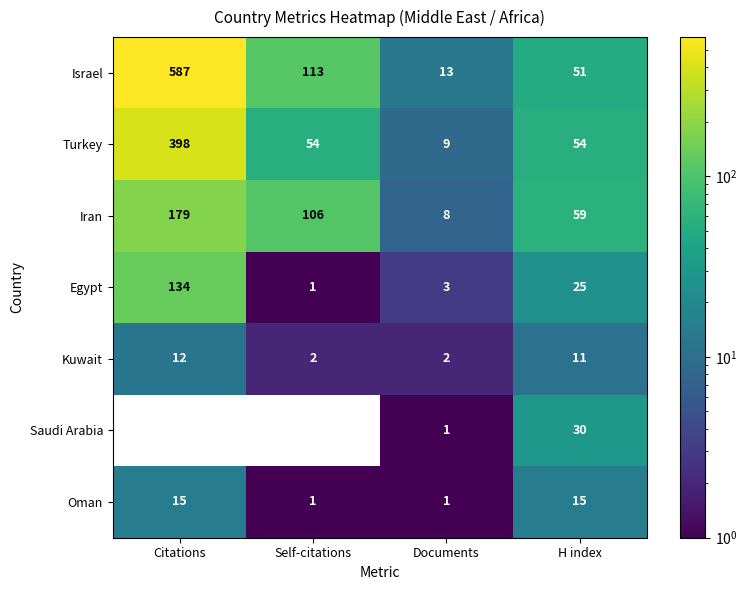

Rank the series at Citations from highest to lowest value.

Israel, Turkey, Iran, Egypt, Oman, Kuwait, Saudi Arabia